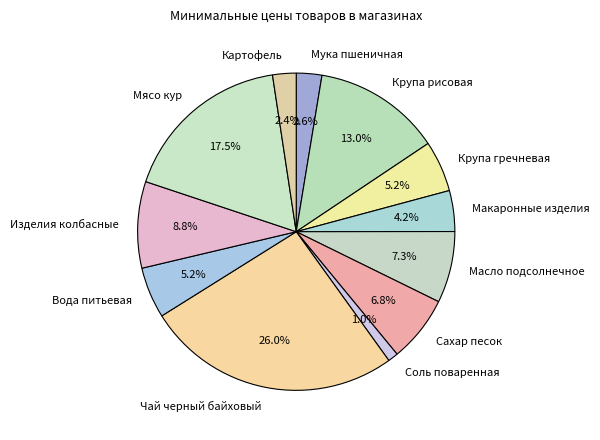

To the nearest percent, what is the average slice percentage?

8%